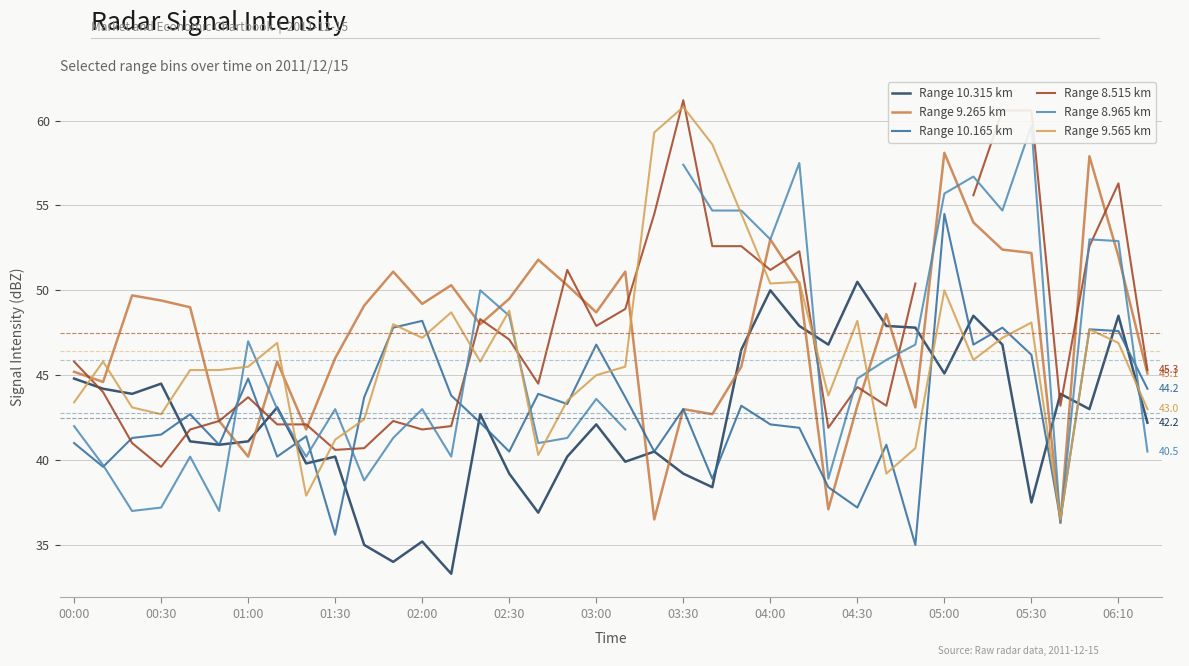

What is the difference between the Range 9.265 km values at 35 and 00:00?

12.7